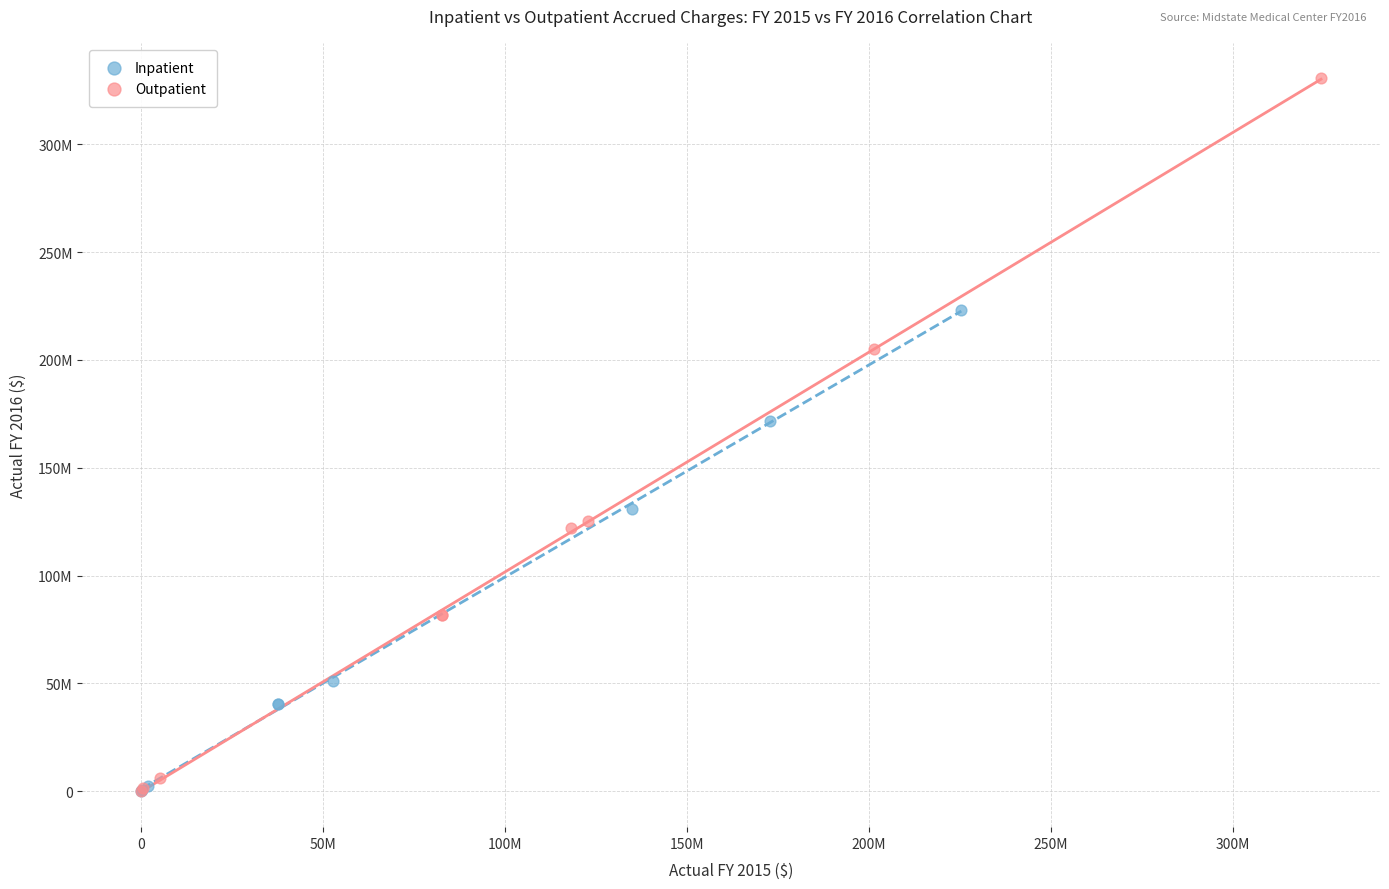

What are all the series names shown in the legend?

Inpatient, Outpatient